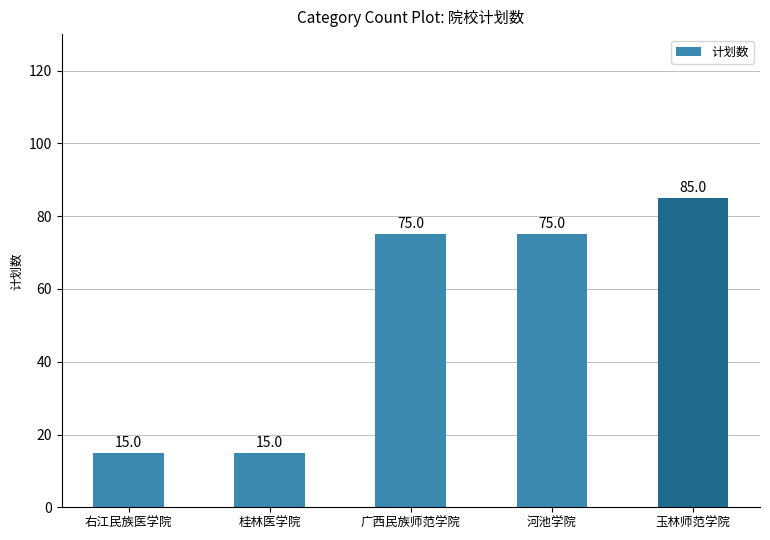

Reading left to right, extract all data points from this chart.

15	15	75	75	85